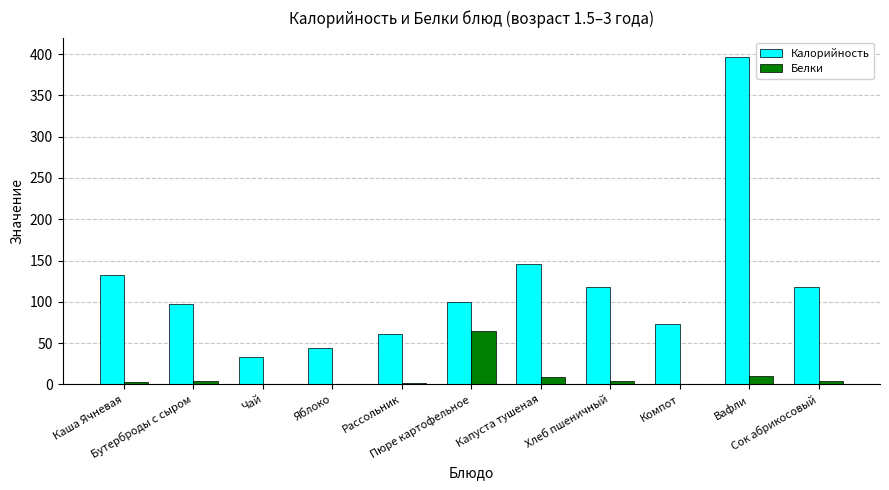

What are all the series names shown in the legend?

Калорийность, Белки